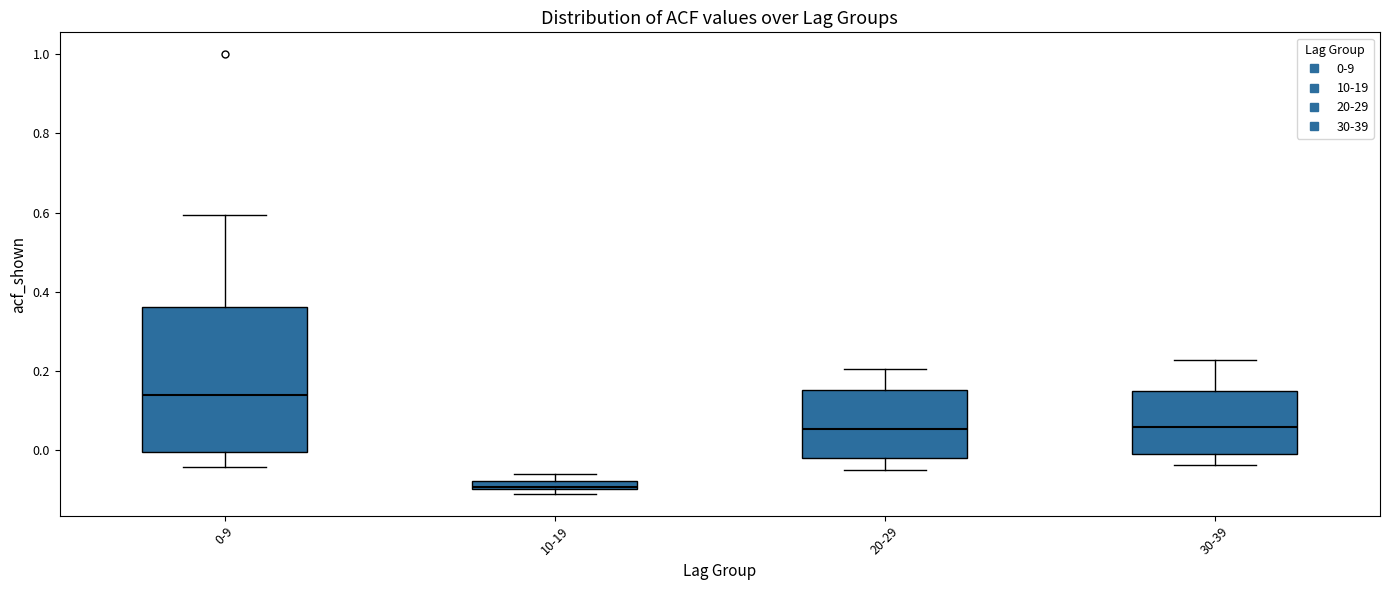

Which box has the highest median line?

0-9